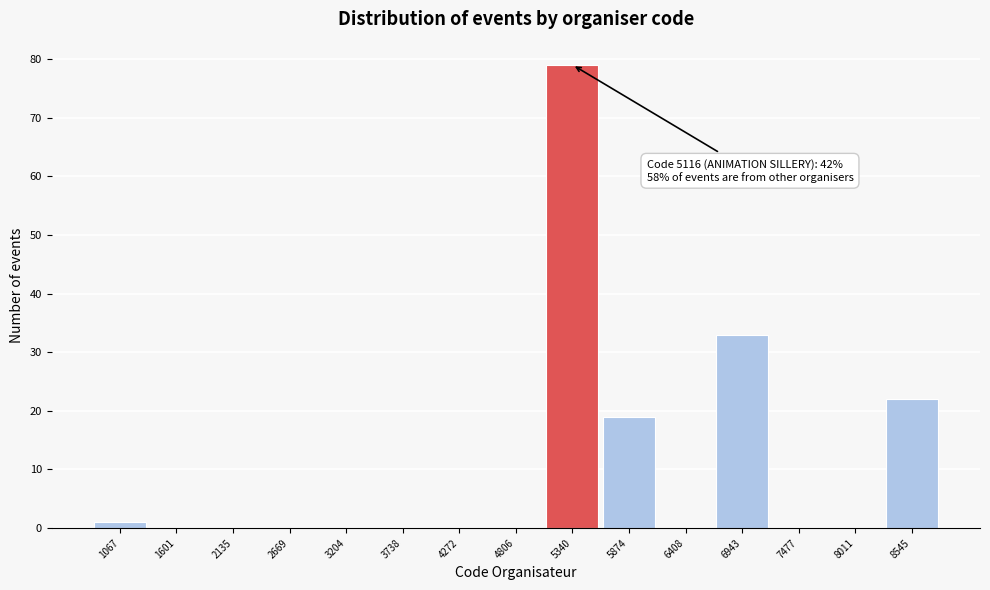

Over which range of the x-axis is the bar tallest?

5100 to 5600